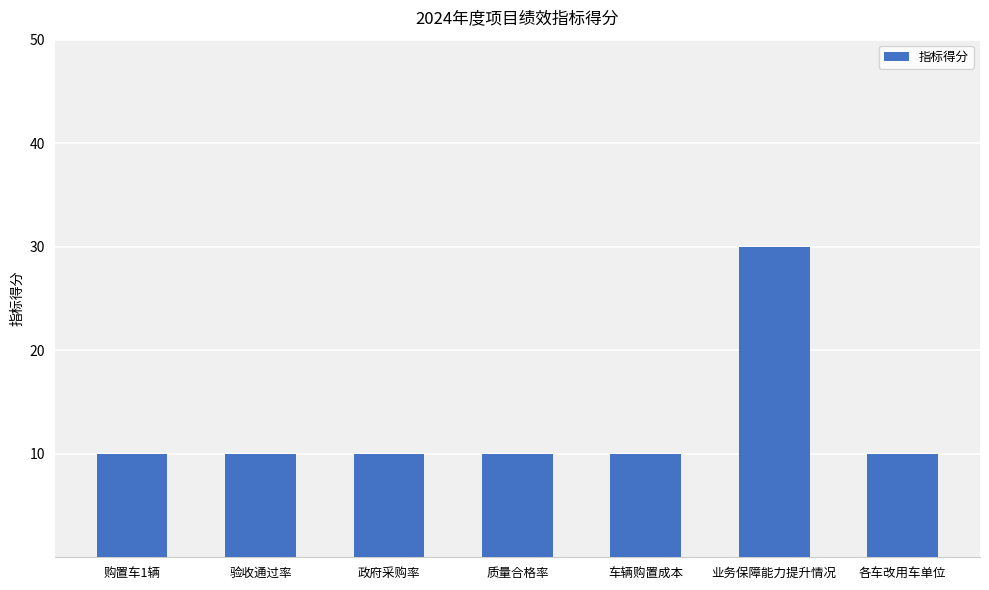

What is the difference between the maximum and minimum values?

20